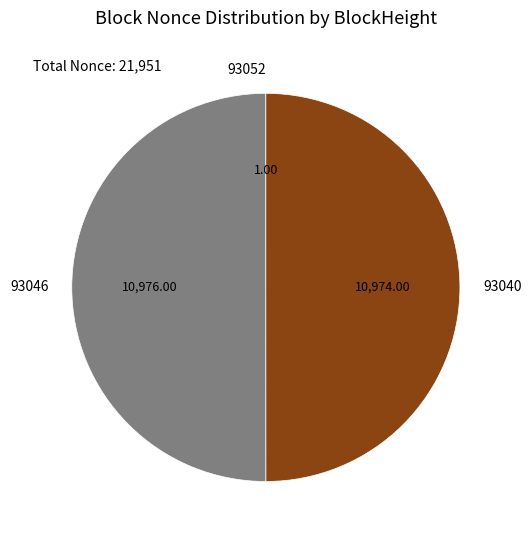

Is it true that 93040 is 50% of the pie?

True